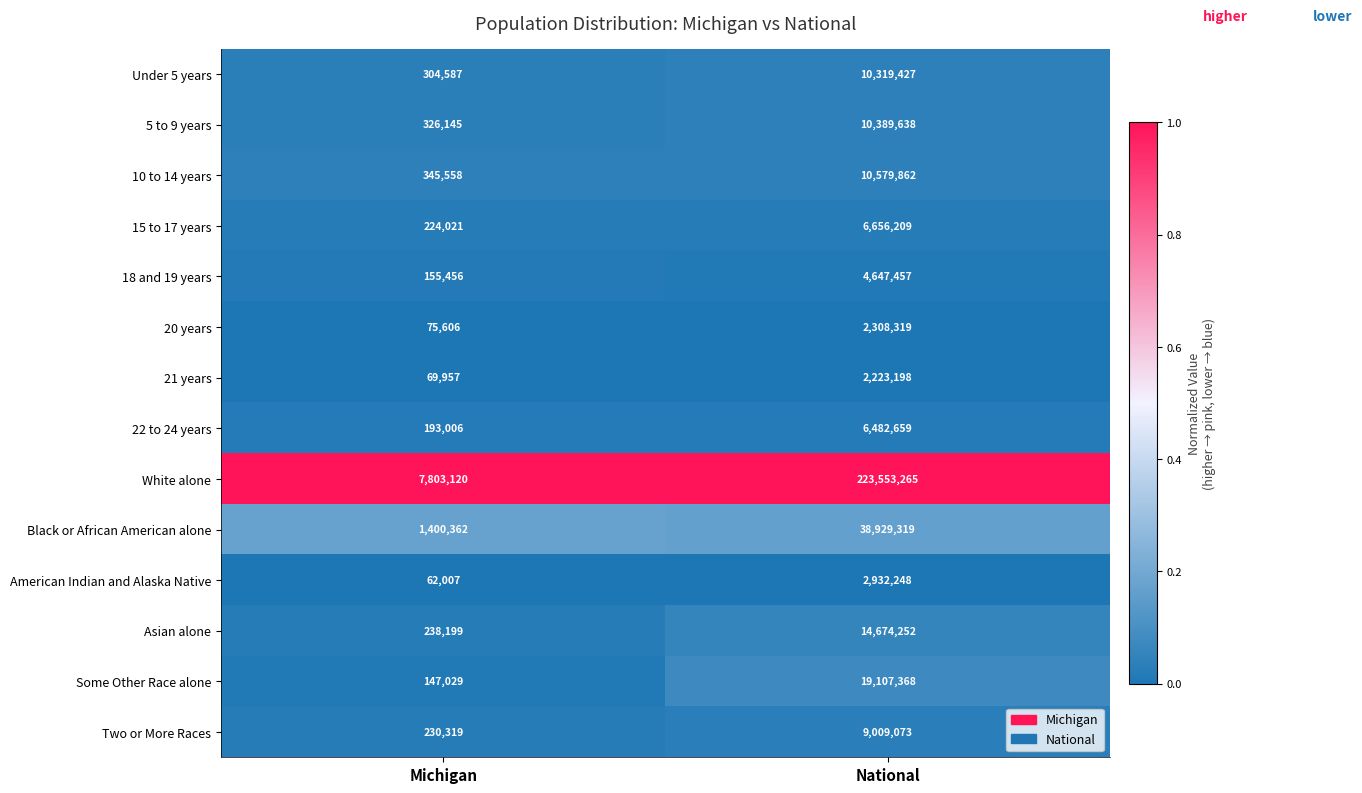

Which series has the widest spread of values?

White alone